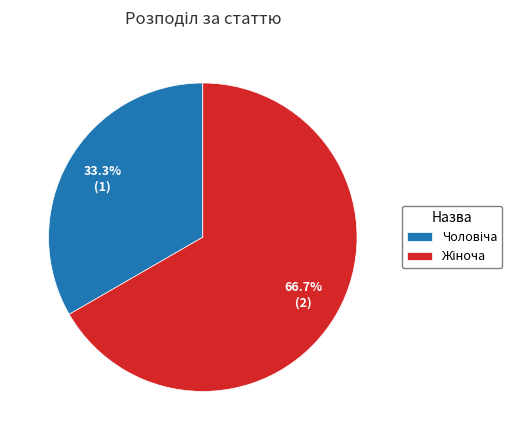

To the nearest percent, what is the average slice percentage?

50%